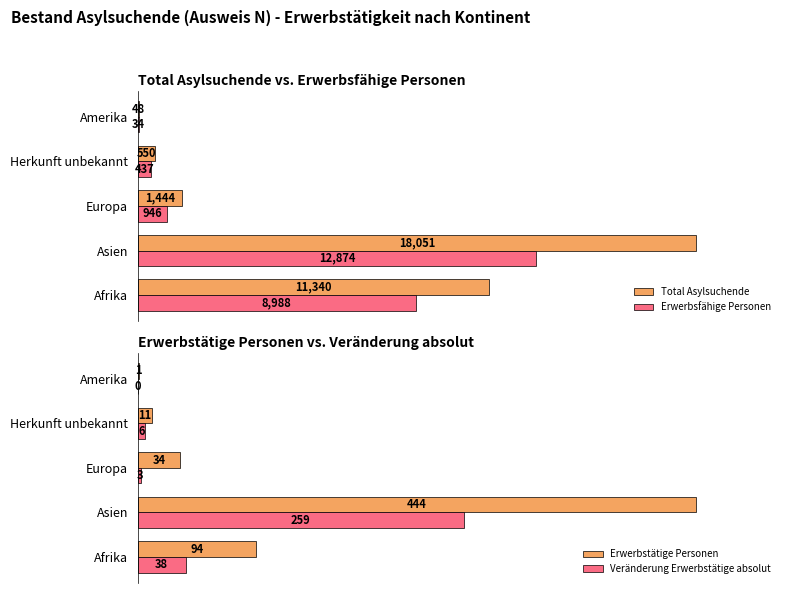

The value of Total Asylsuchende at Amerika is 0.0. True or false?

False